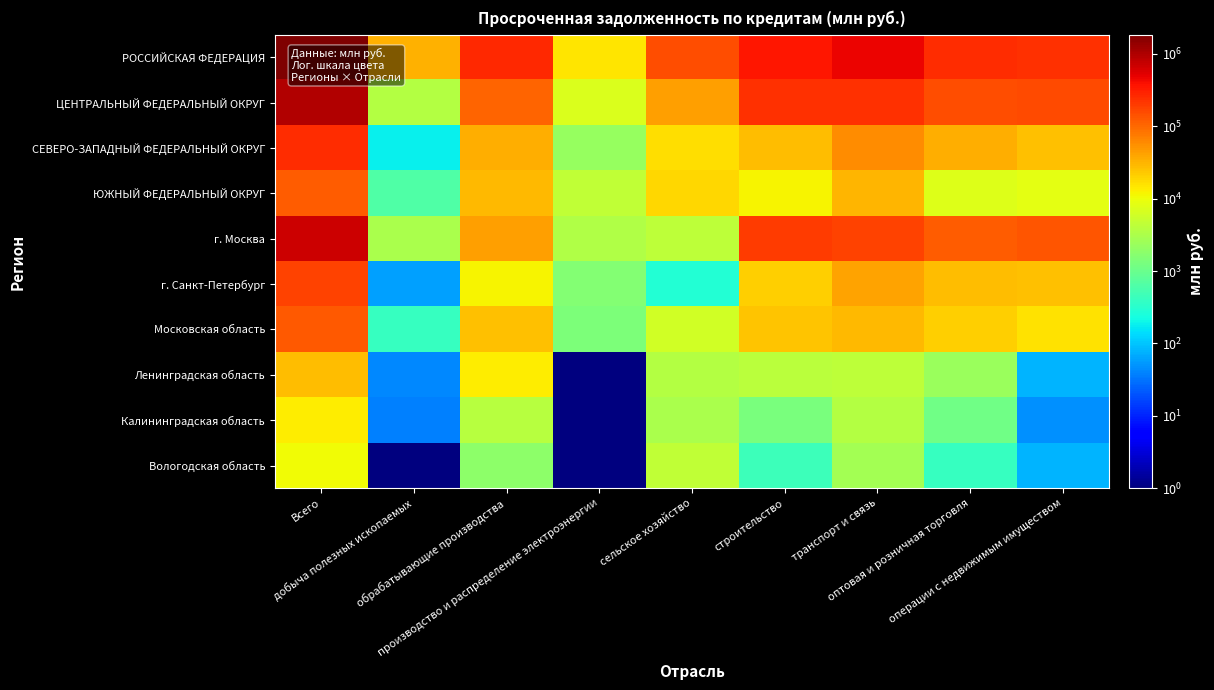

Rank the series at производство и распределение электроэнергии from lowest to highest value.

Ленинградская область, Калининградская область, Вологодская область, Московская область, г. Санкт-Петербург, СЕВЕРО-ЗАПАДНЫЙ ФЕДЕРАЛЬНЫЙ ОКРУГ, г. Москва, ЮЖНЫЙ ФЕДЕРАЛЬНЫЙ ОКРУГ, ЦЕНТРАЛЬНЫЙ ФЕДЕРАЛЬНЫЙ ОКРУГ, РОССИЙСКАЯ ФЕДЕРАЦИЯ